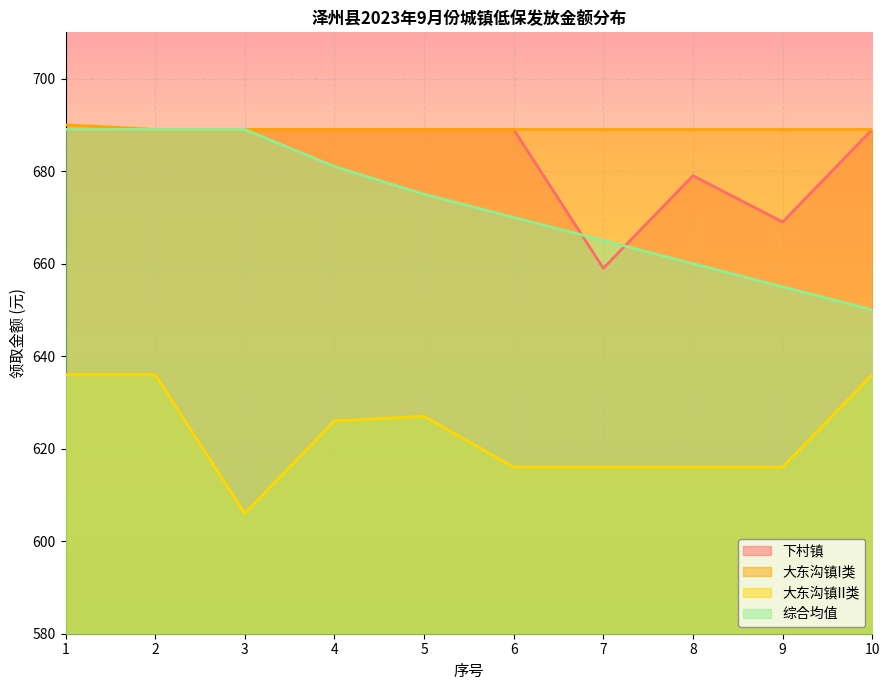

True or false: 综合均值 and 大东沟镇II类 intersect in this chart.

False